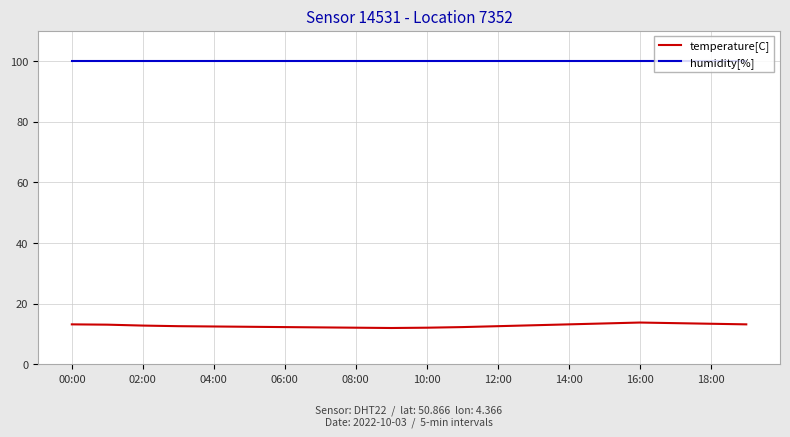

Which series has the widest spread of values?

temperature[C]